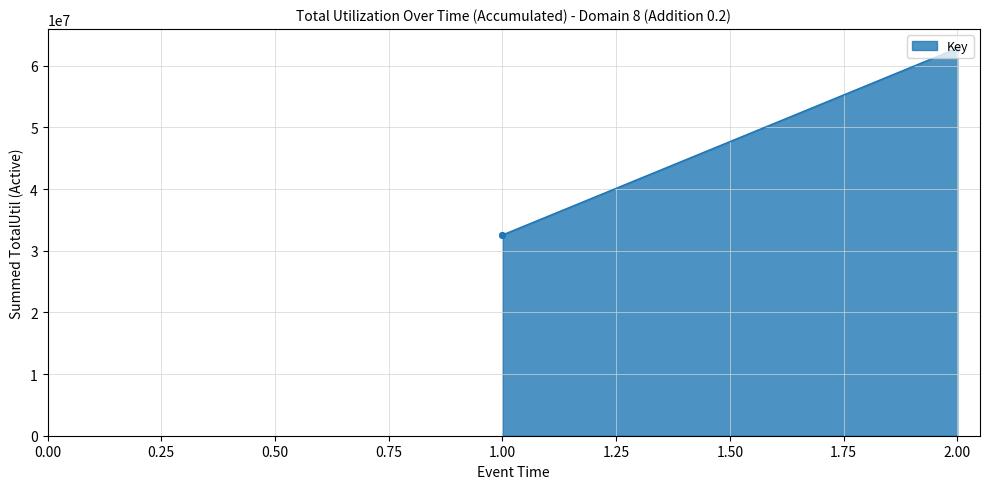

Is it true that the value at 2 is 93706300?

False